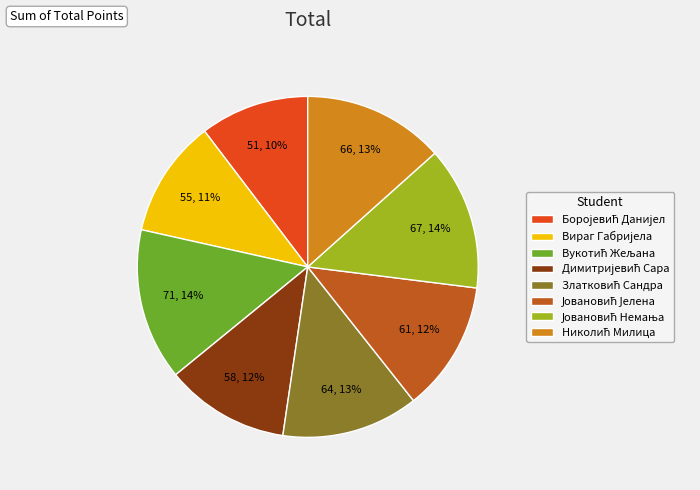

Is there any slice that represents more than half of the pie?

No